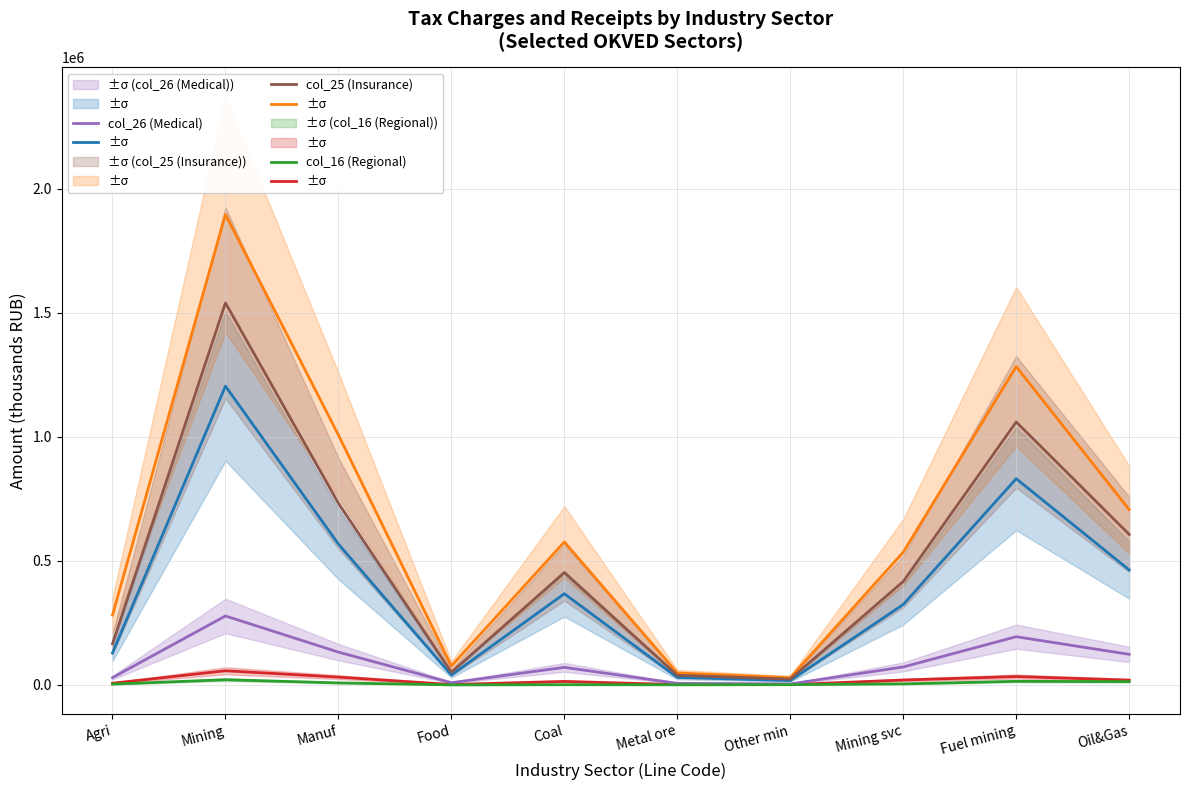

What is the lowest value of the col_25 (Insurance) series?

23683